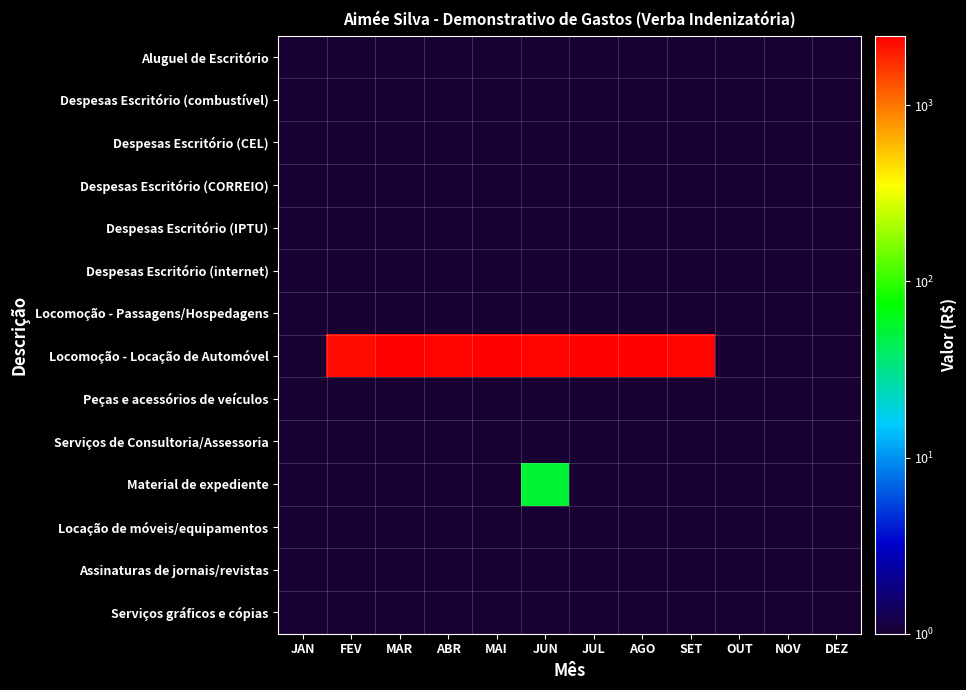

At which category does the chart reach its minimum across all series?

JAN